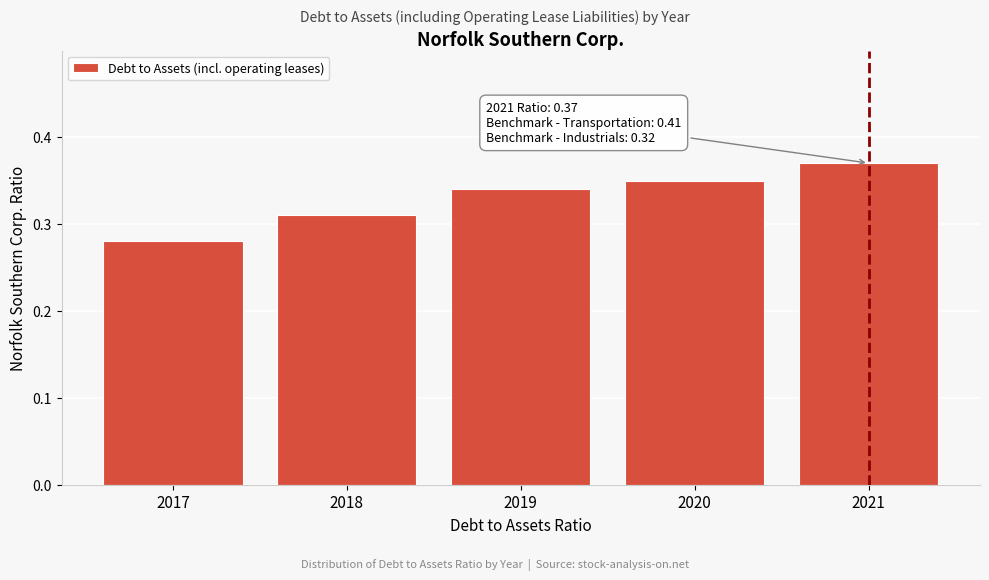

Which label corresponds to the largest value in the chart?

2021